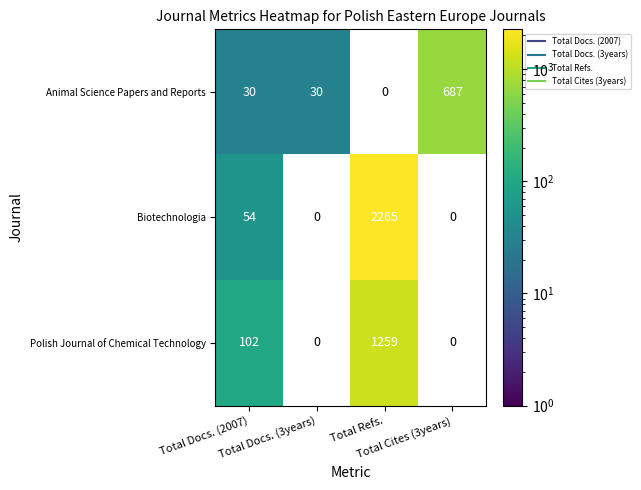

Count the number of data series in this chart.

3